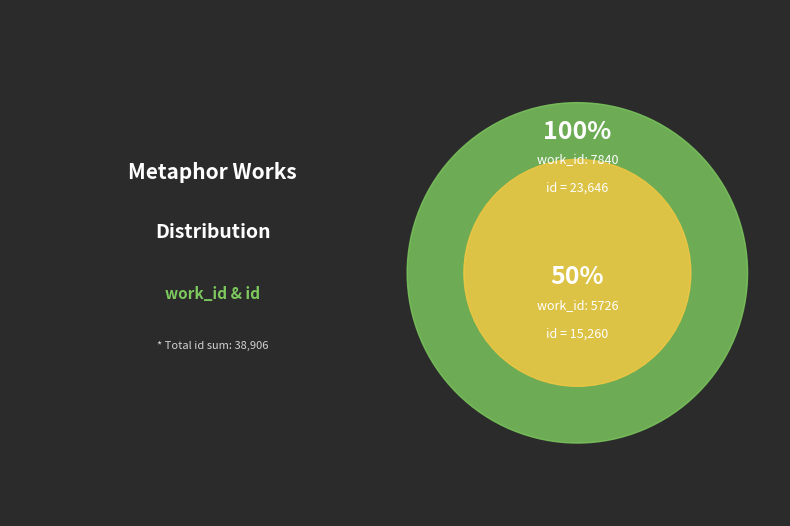

What is the largest slice in the pie chart?

7840